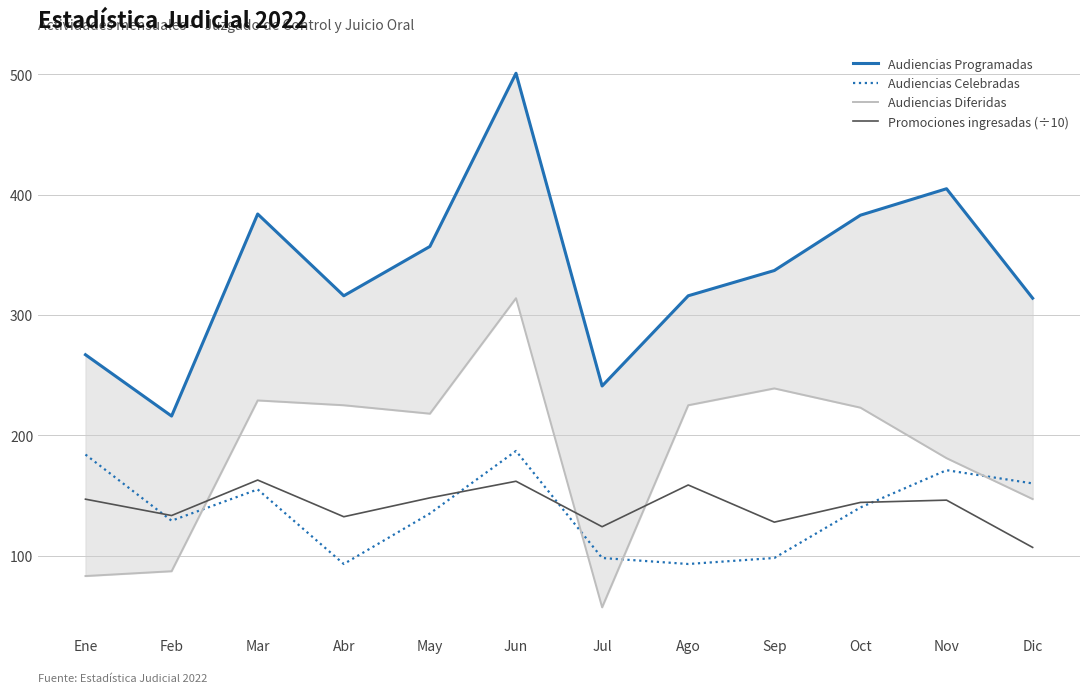

Which series changed the most between May and Sep?

Audiencias Celebradas